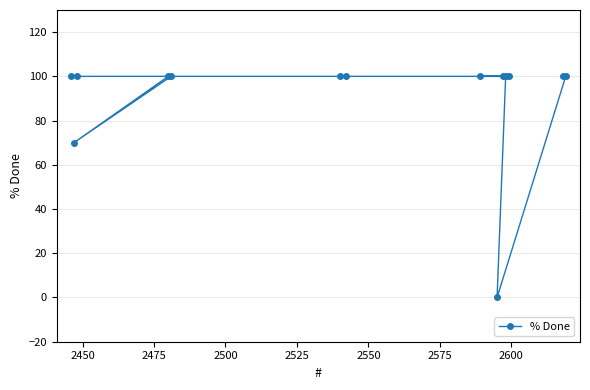

Is this an area chart (filled region under the line)?

No